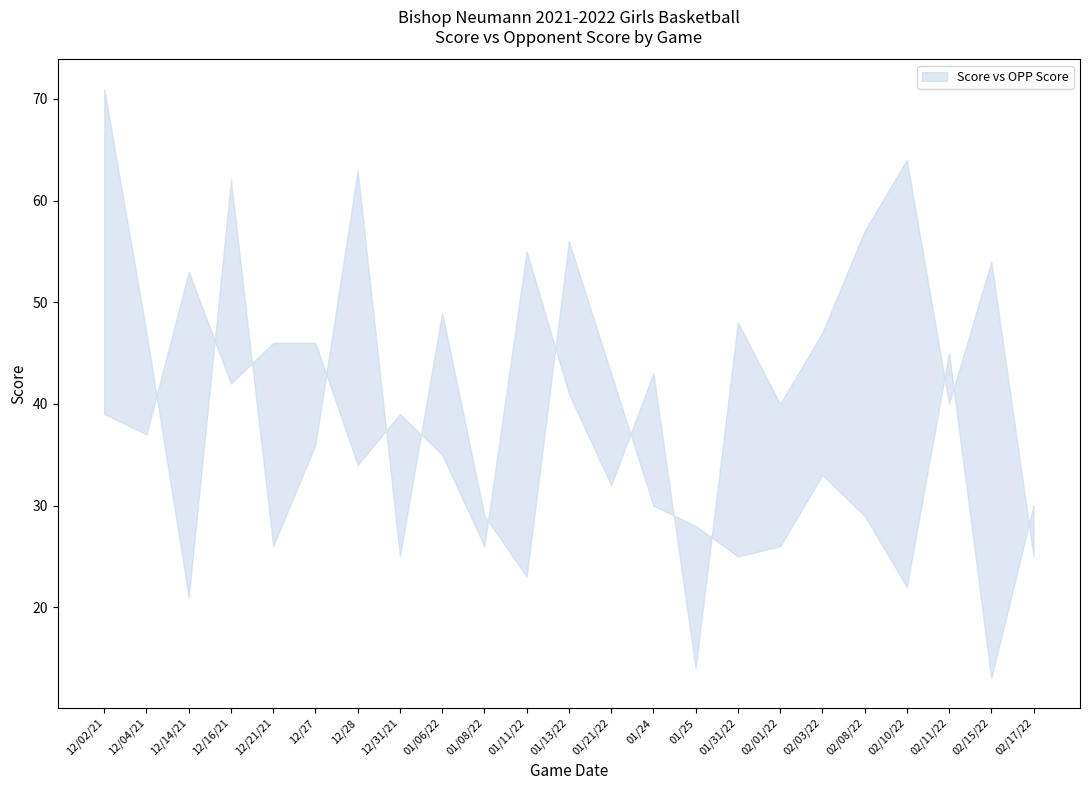

What is the label of the 15th point from the left?

01/25